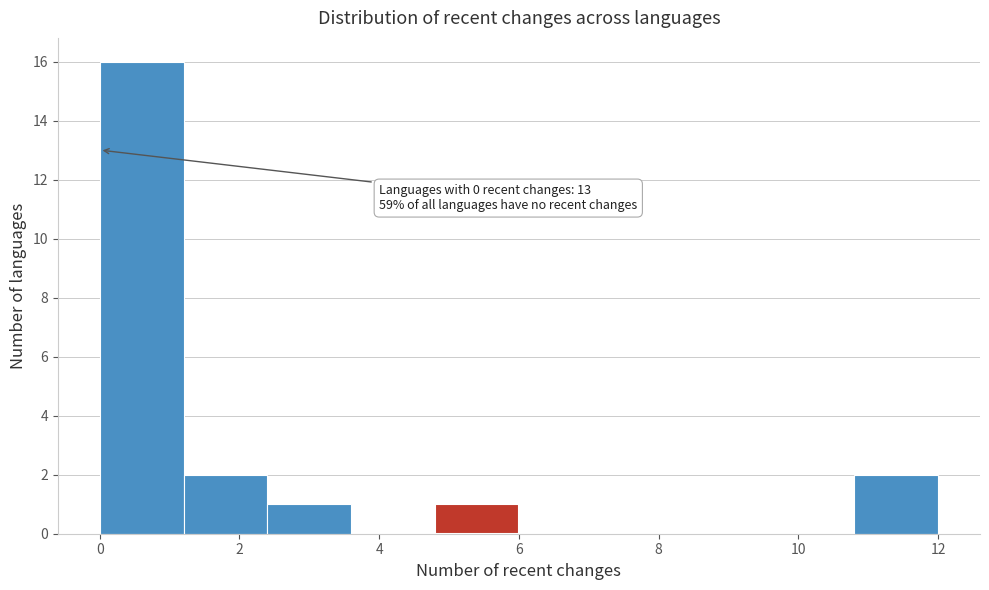

Which range on the x-axis has the tallest bar?

0.0 to 1.2